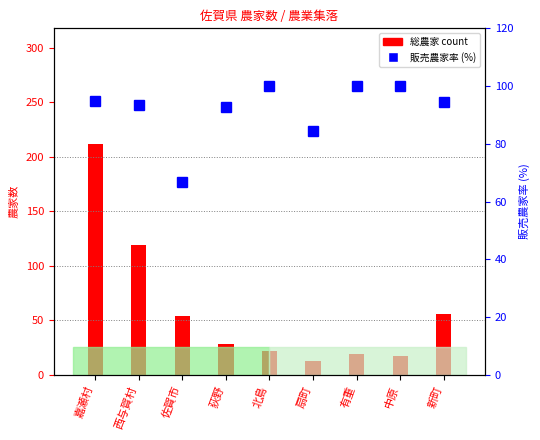

The value of 総農家 at 有重 is 19.0. True or false?

True